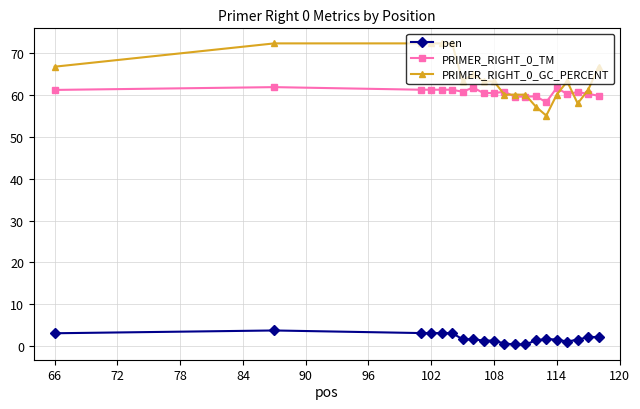

True or false: PRIMER_RIGHT_0_TM and pen cross at least once.

False